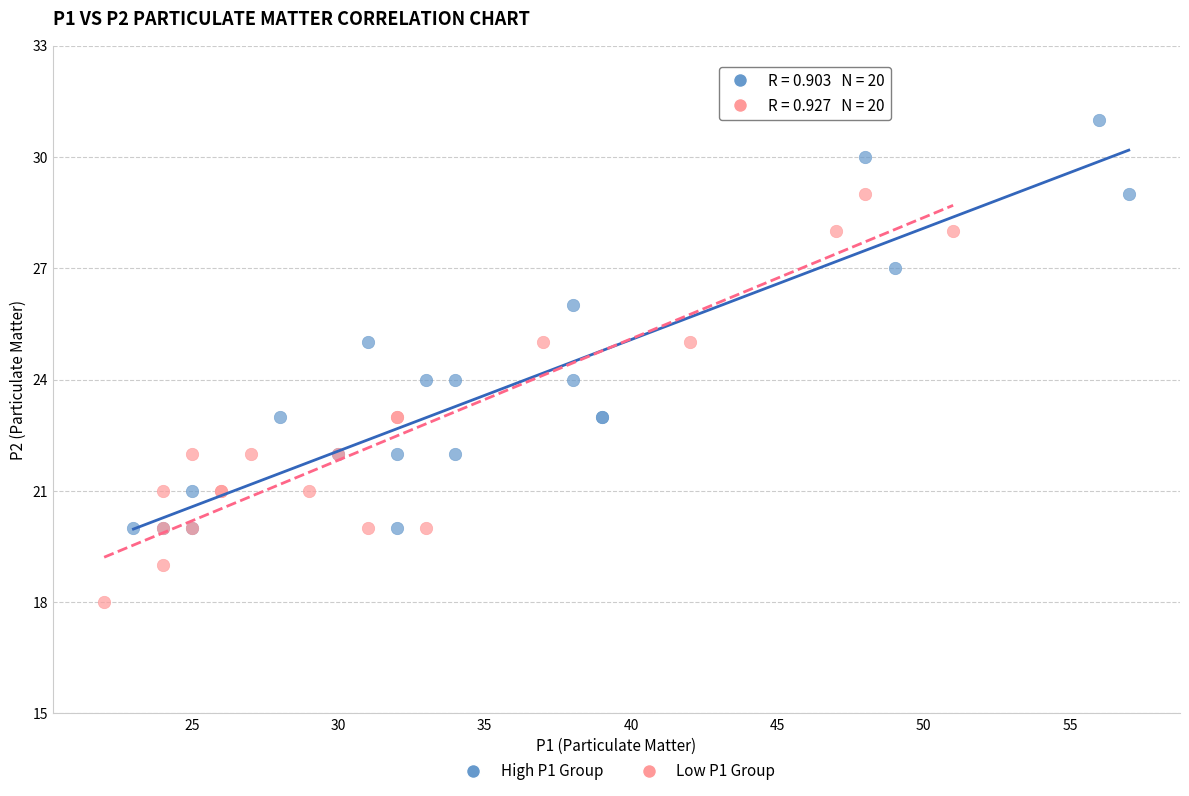

Which series reaches the minimum Y coordinate?

Low P1 Group